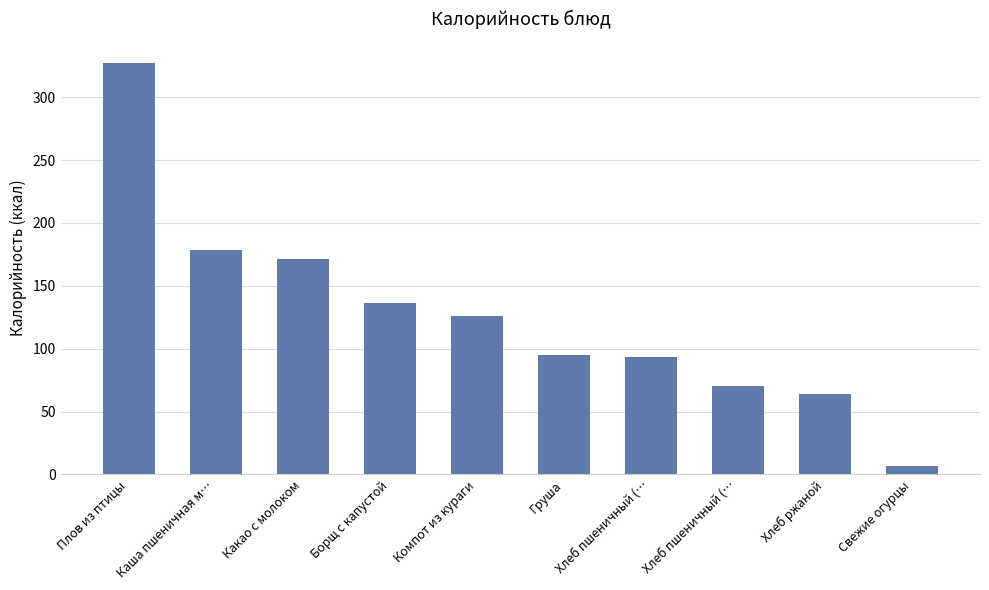

Count the number of data series in this chart.

1